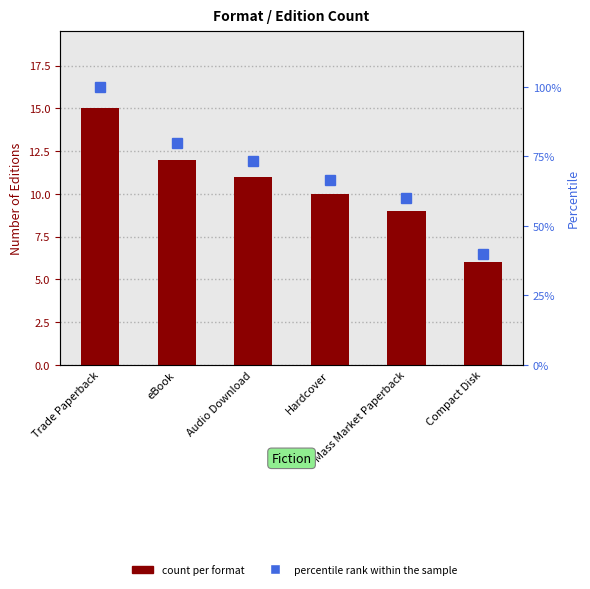

What is the approximate value of percentile rank within the sample at Compact Disk?

40.0